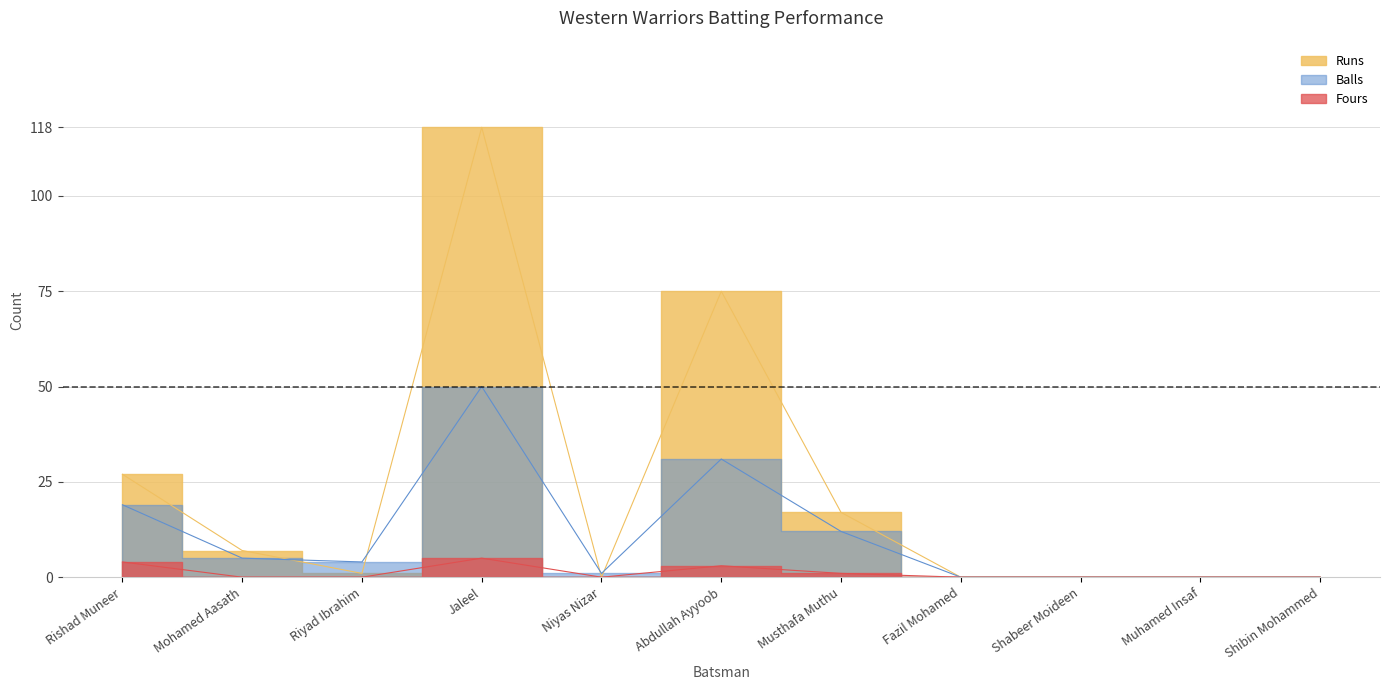

Rank the categories by Fours value from lowest to highest.

Mohamed Aasath, Riyad Ibrahim, Niyas Nizar, Fazil Mohamed, Shabeer Moideen, Muhamed Insaf, Shibin Mohammed, Musthafa Muthu, Abdullah Ayyoob, Rishad Muneer, Jaleel